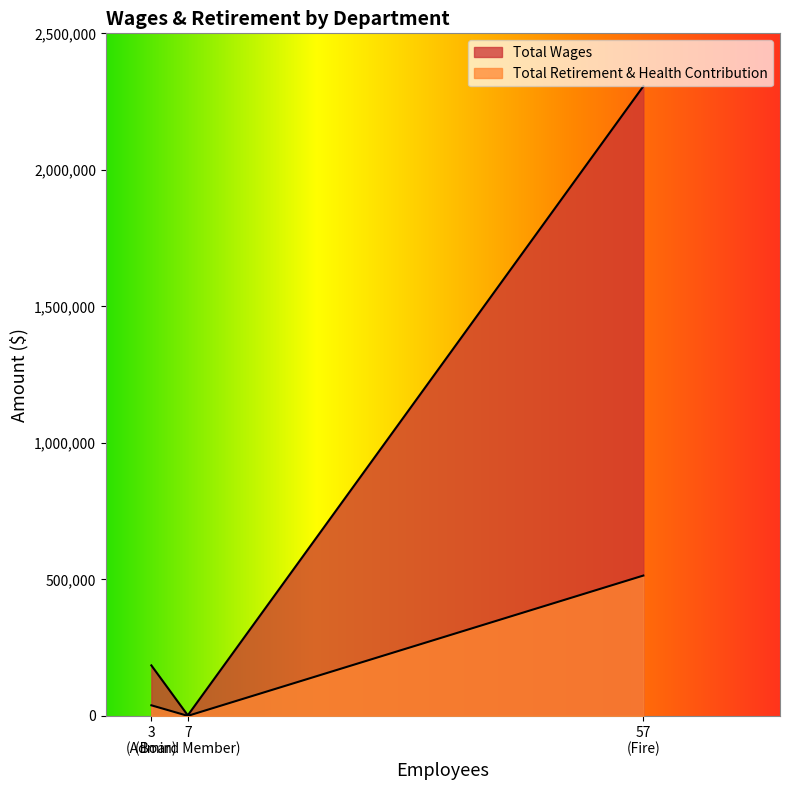

At which label is Total Retirement & Health Contribution closest to 256922?

Admin